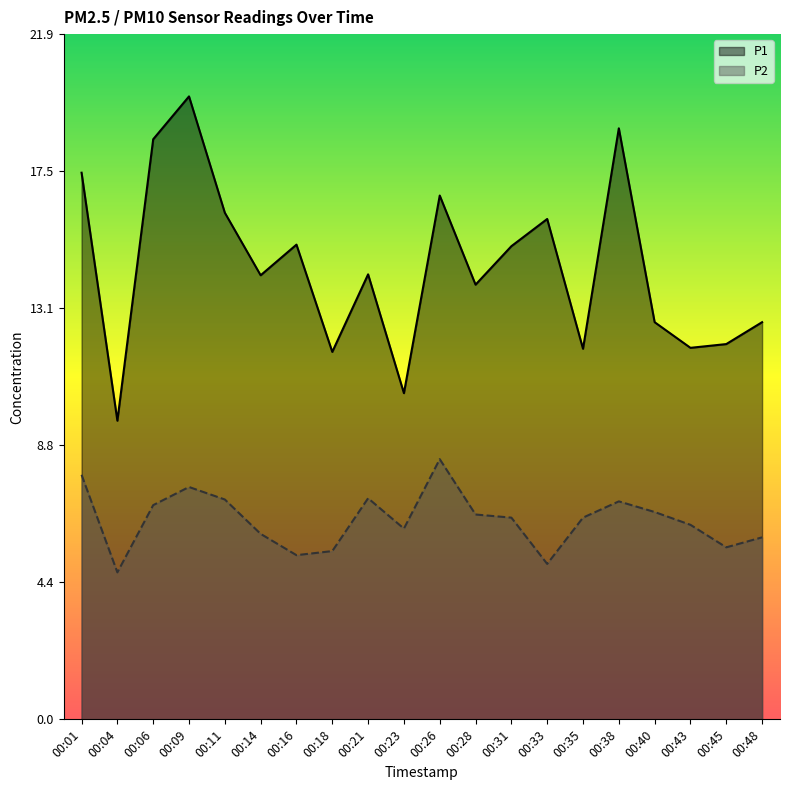

How many interior local valleys does the P2 series have?

5